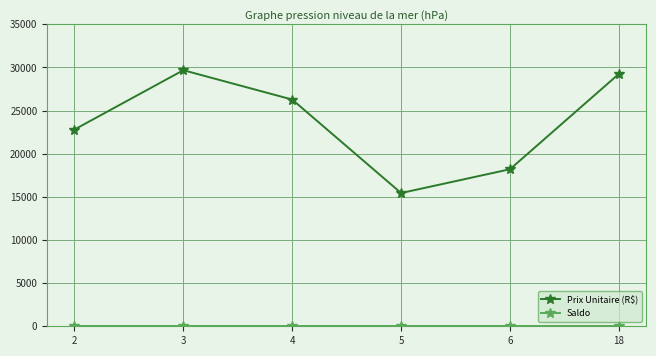

How many lines are shown in the chart?

2